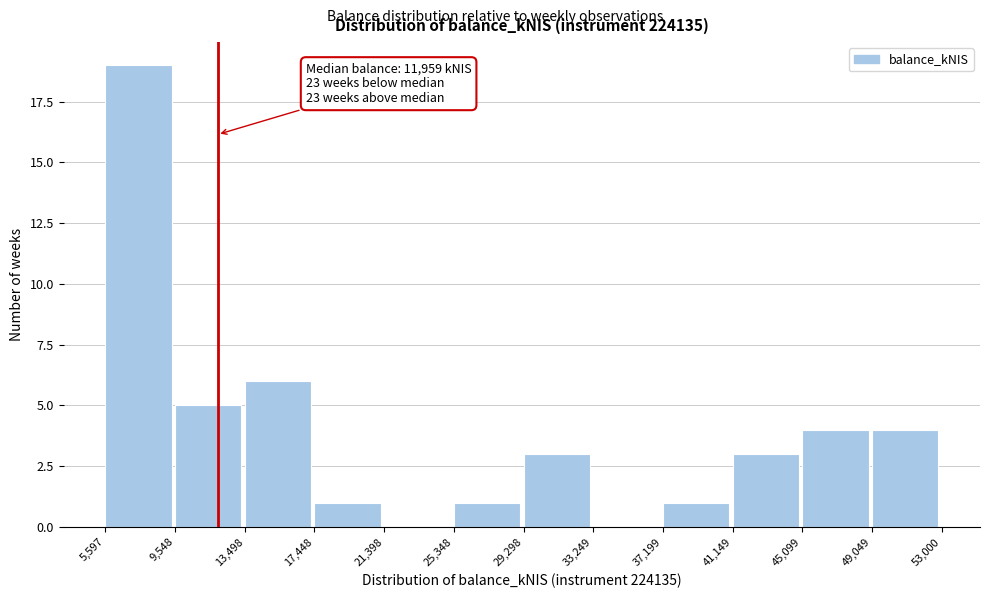

Over which range of the x-axis is the bar tallest?

5,597 to 9,548